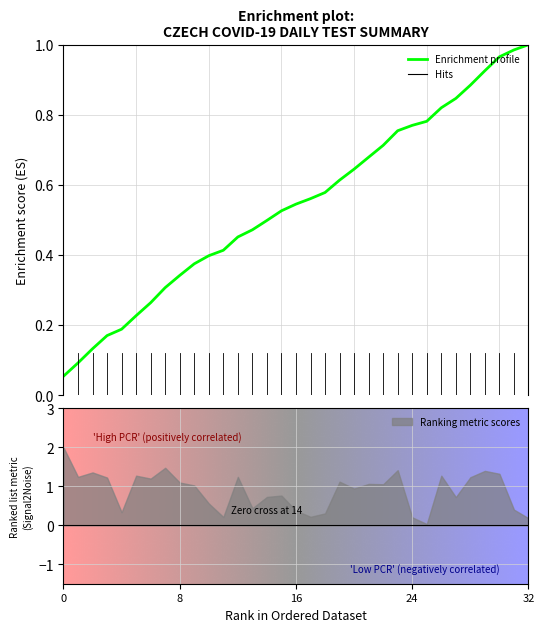

What is the difference between the maximum and minimum values?

0.9